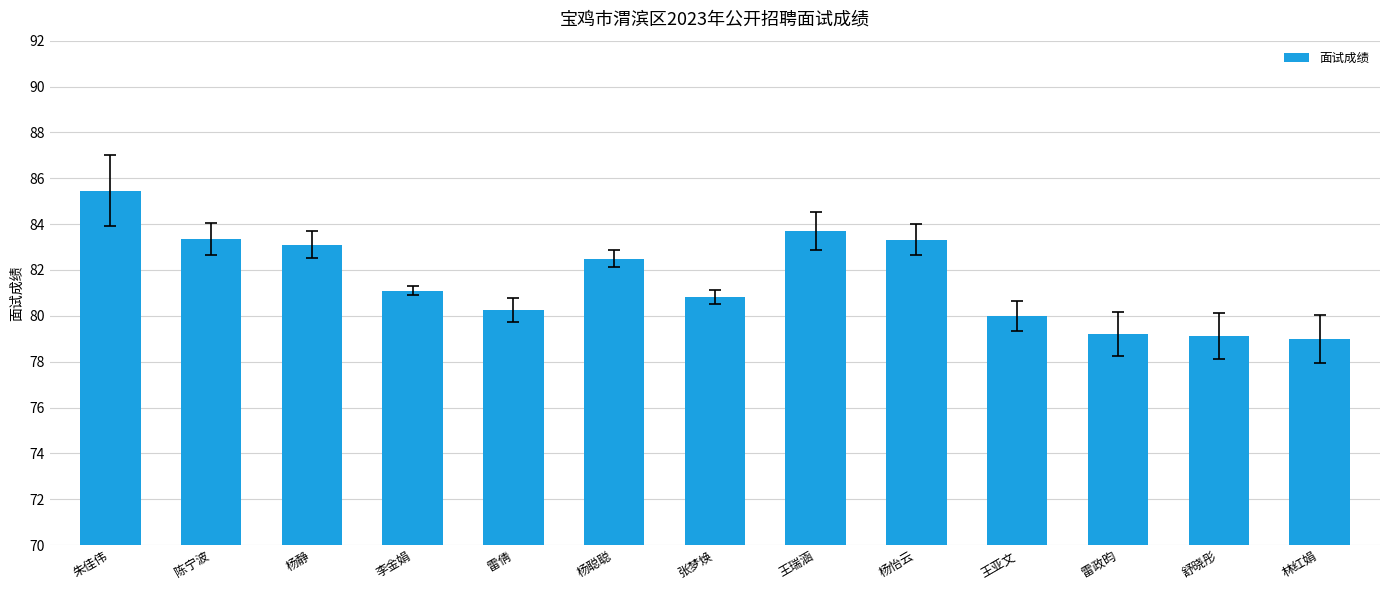

What is the sum of the values at 王亚文 and 雷倩?

160.3